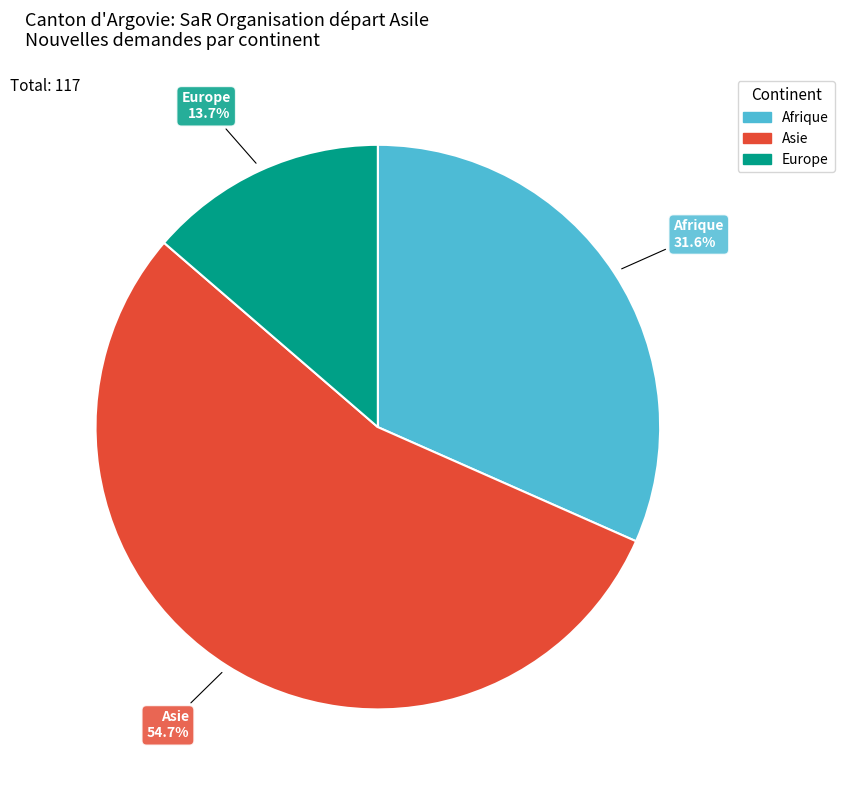

Rank the categories by value from highest to lowest.

Asie, Afrique, Europe